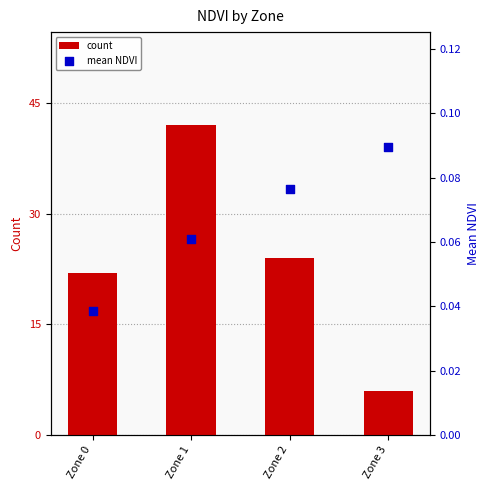

Is the value of mean NDVI at Zone 1 greater than the value of count at Zone 2?

No